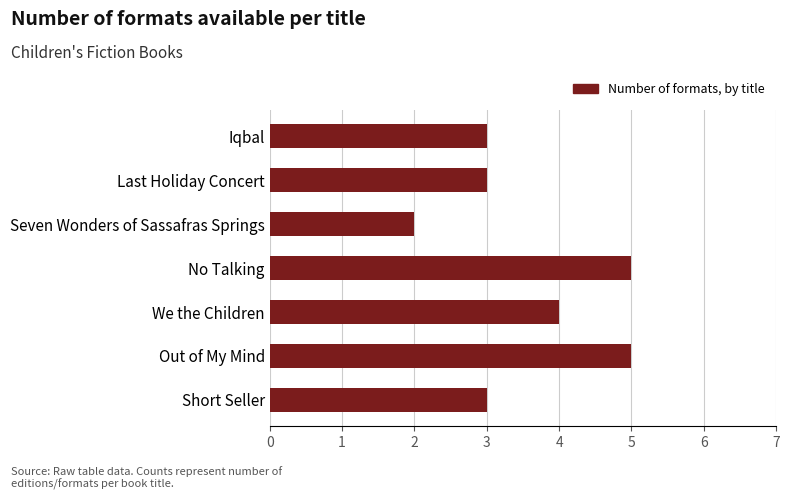

What is the difference between the second highest and minimum values?

3